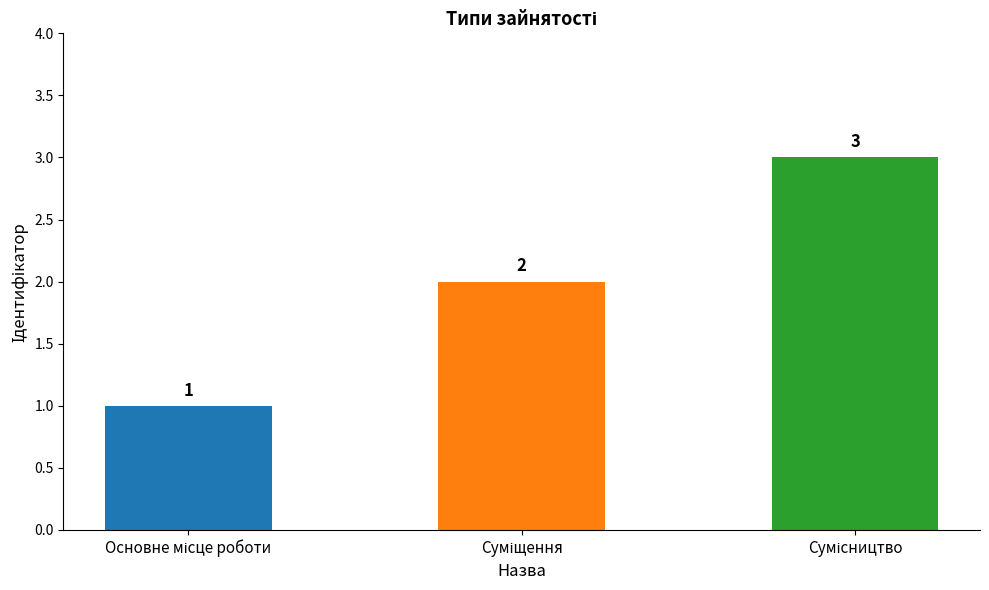

Reading left to right, list all the values displayed in this chart.

1	2	3